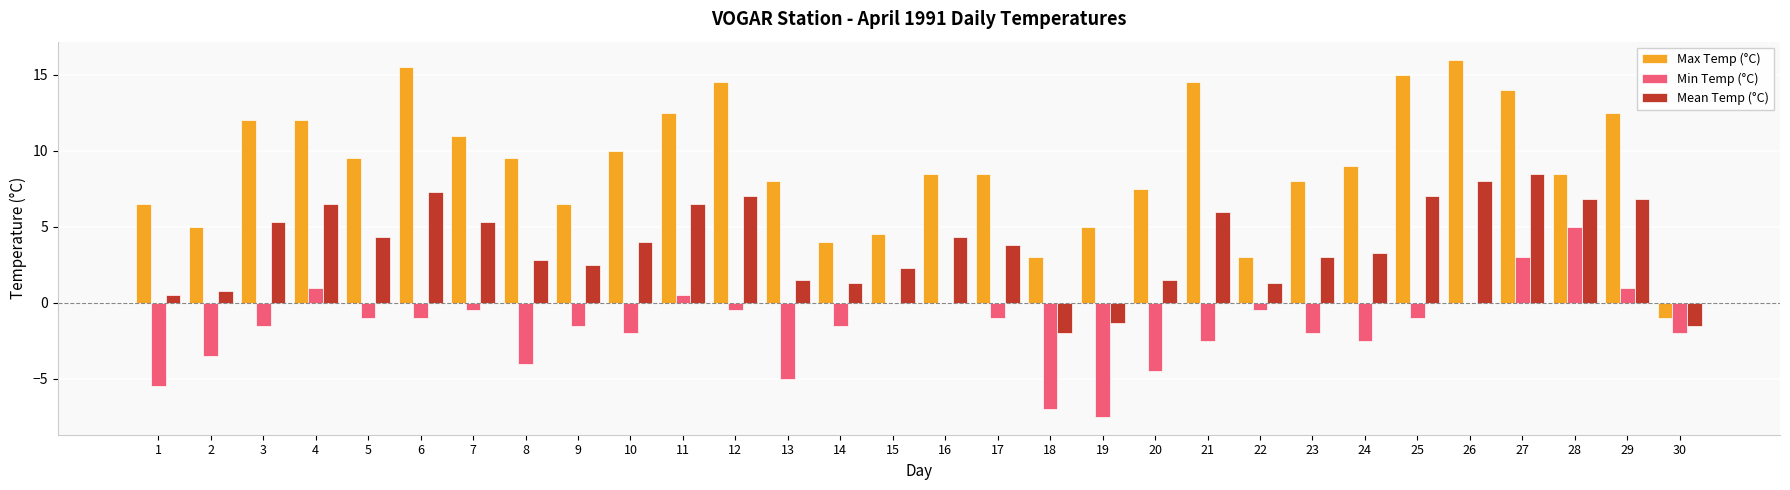

What is the total value across all series at 9?

7.5